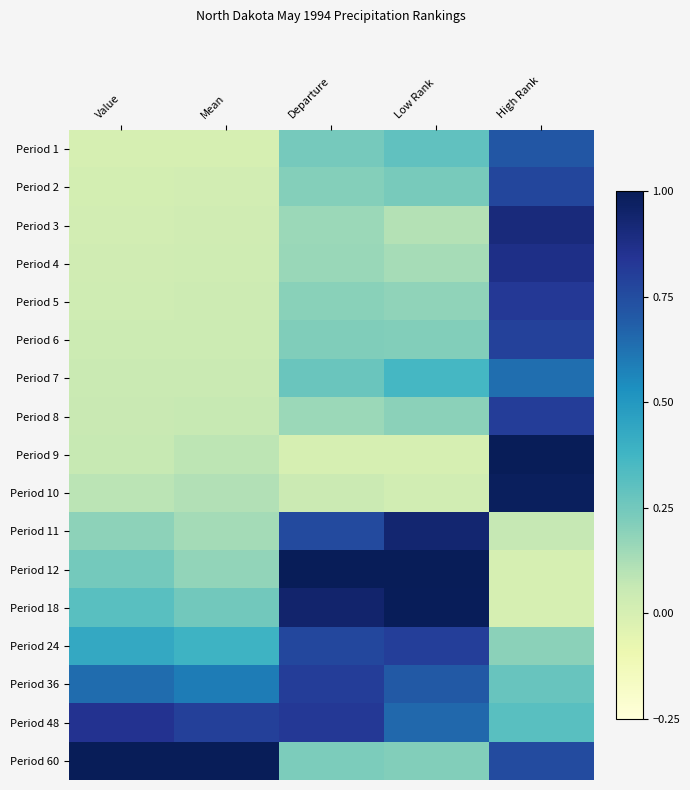

How many categories are shown in the chart?

5